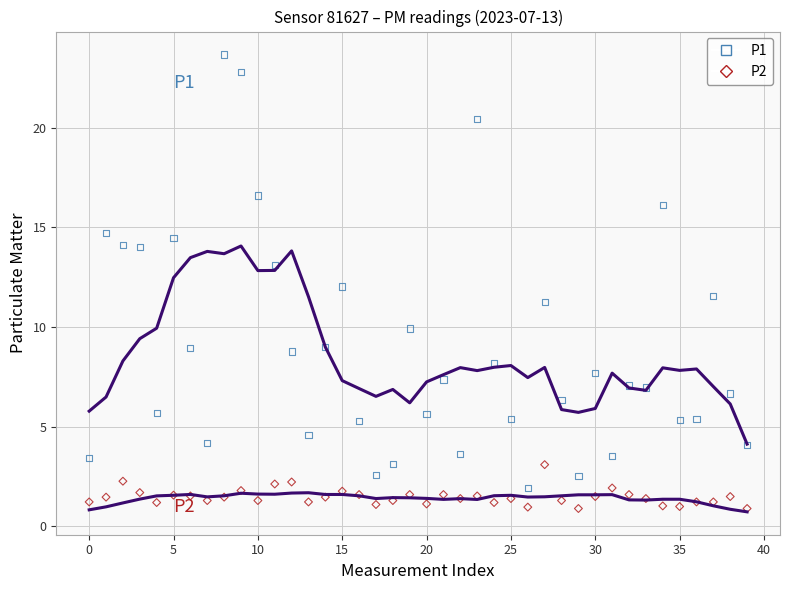

Which series reaches the minimum Y coordinate?

P2